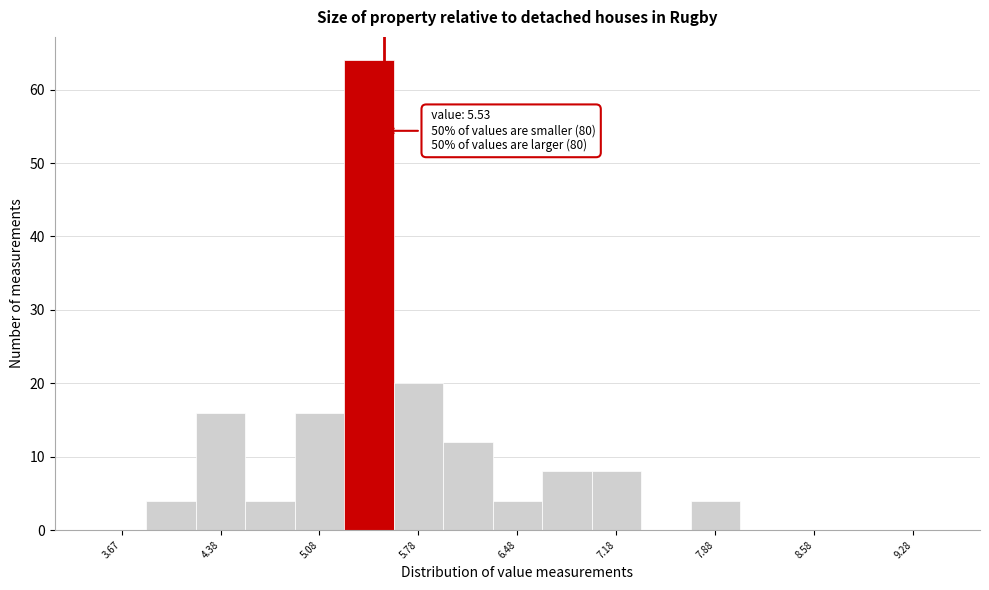

Read against the x-axis, roughly where is the centre of the tallest bar?

5.4